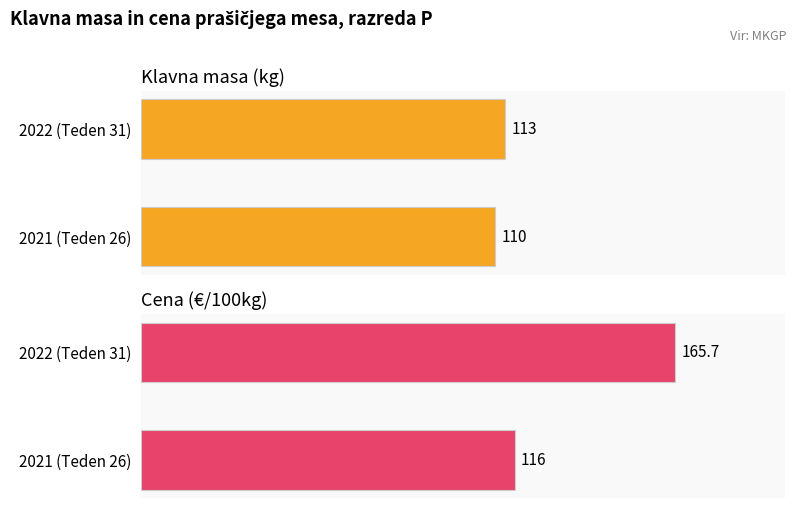

What is the difference between the Cena (€/100kg) values at 2022 (Teden 31) and 2021 (Teden 26)?

49.7